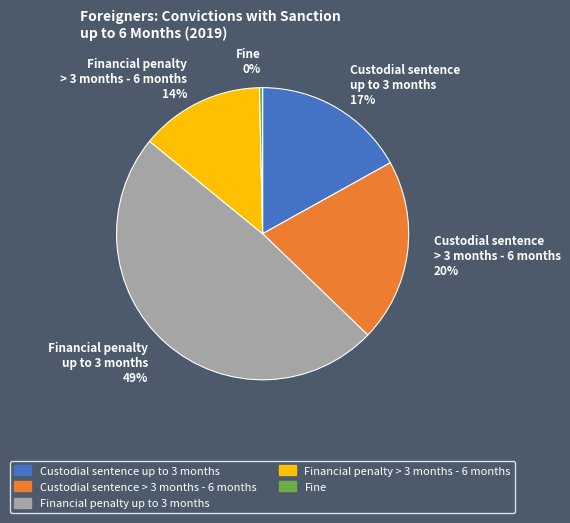

True or false: Custodial sentence up to 3 months 17% accounts for 24% of the total.

False